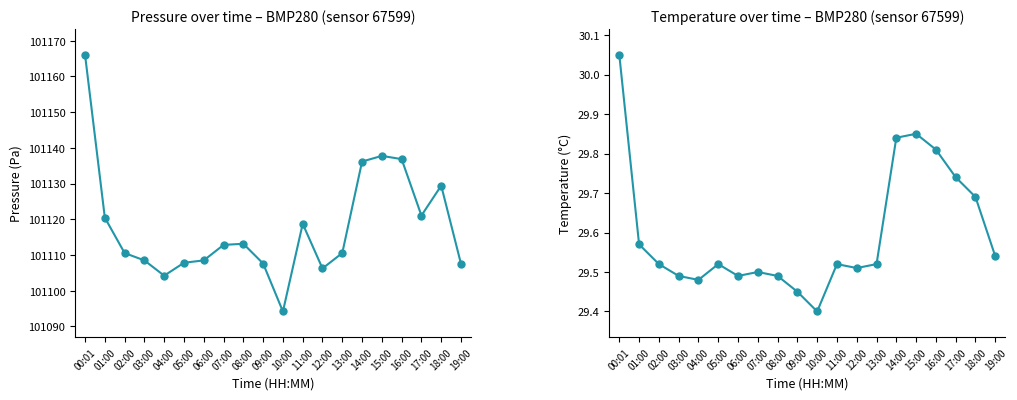

At which label does pressure first exceed 101112?

00:01